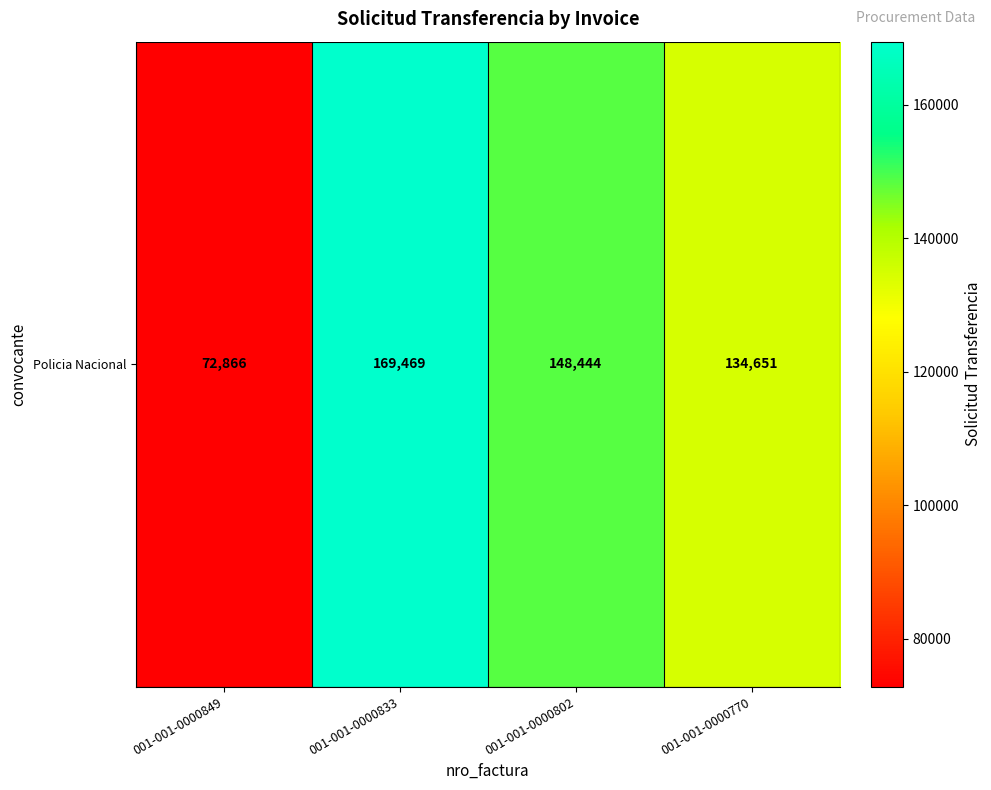

Is it true that the value at 001-001-0000833 is 114882?

False